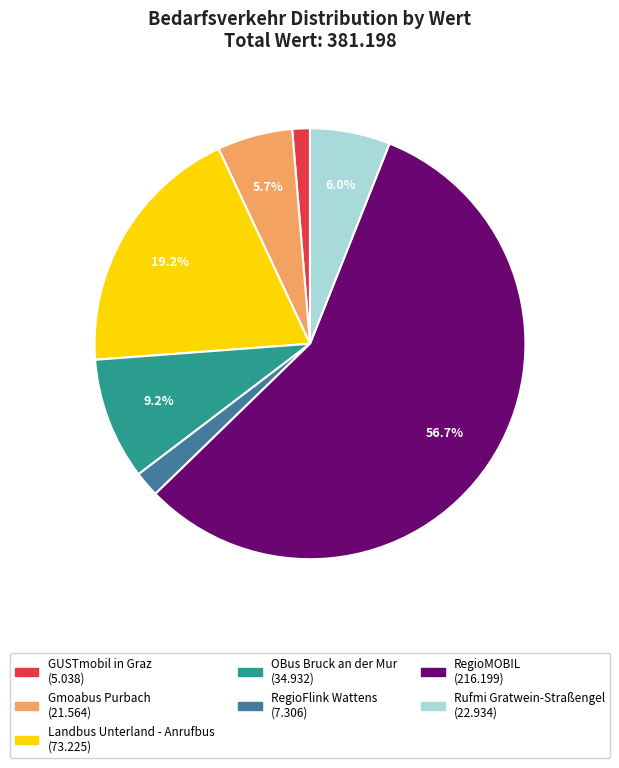

To the nearest percent, what is the combined percentage of RegioMOBIL and GUSTmobil in Graz?

58%